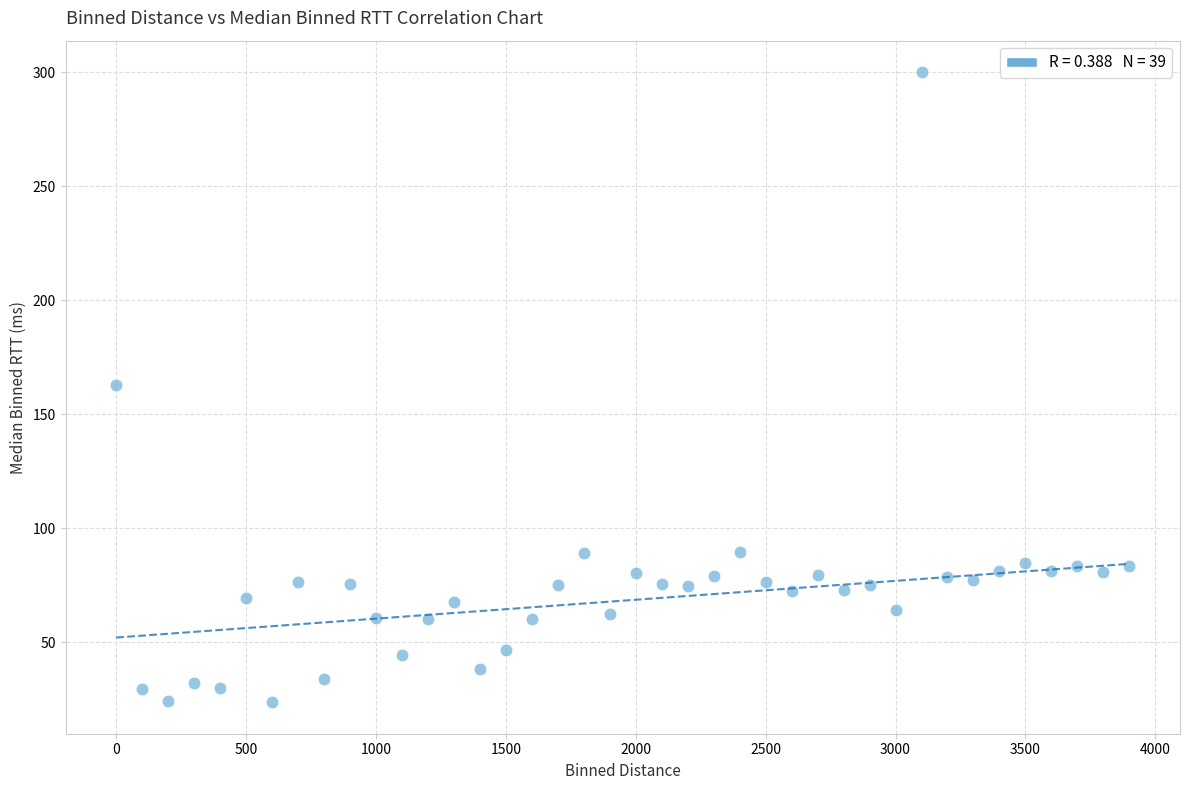

What is the range of X values (max minus min)?

3900.0